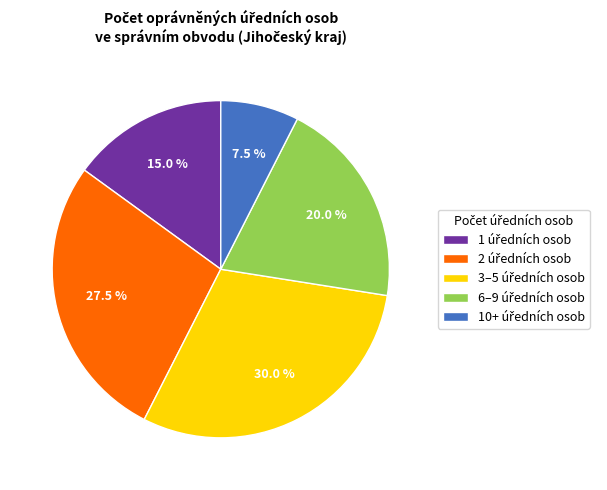

Is there a majority slice in this chart?

No